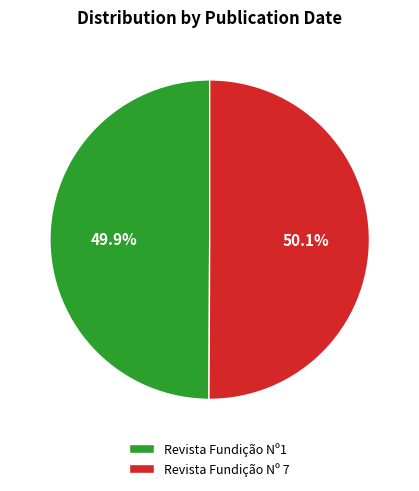

Approximately how many times larger is the value at Revista Fundição Nº1 compared to Revista Fundição Nº 7?

1.0